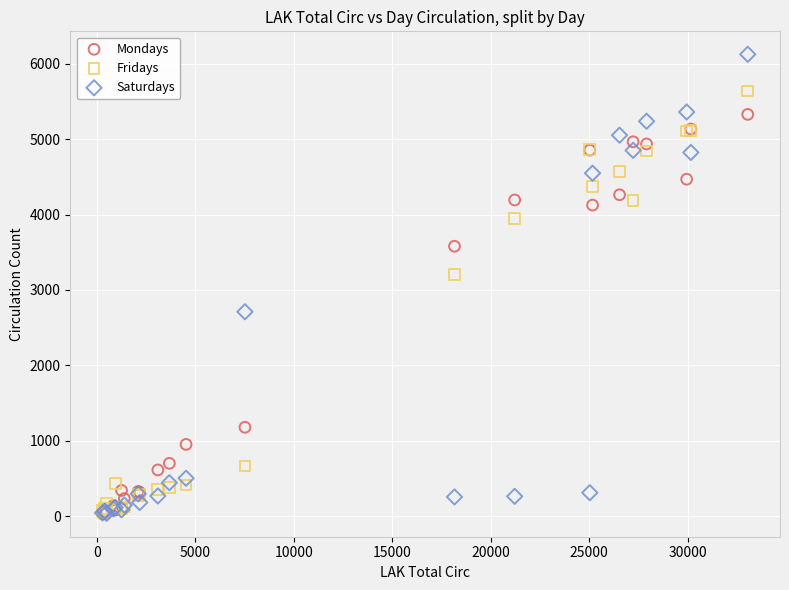

Which series contains the highest Y value?

Saturdays